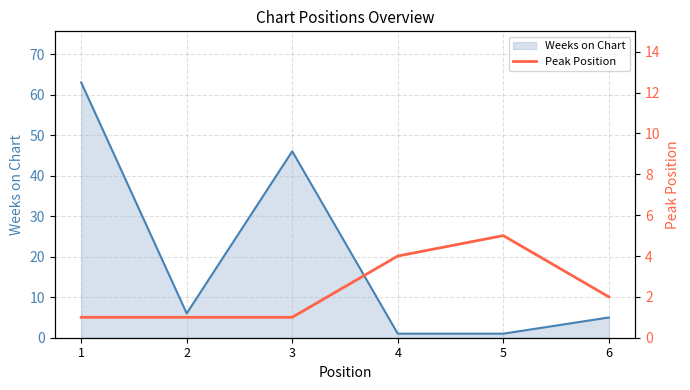

The value of Weeks on Chart at 1 is 63. True or false?

True